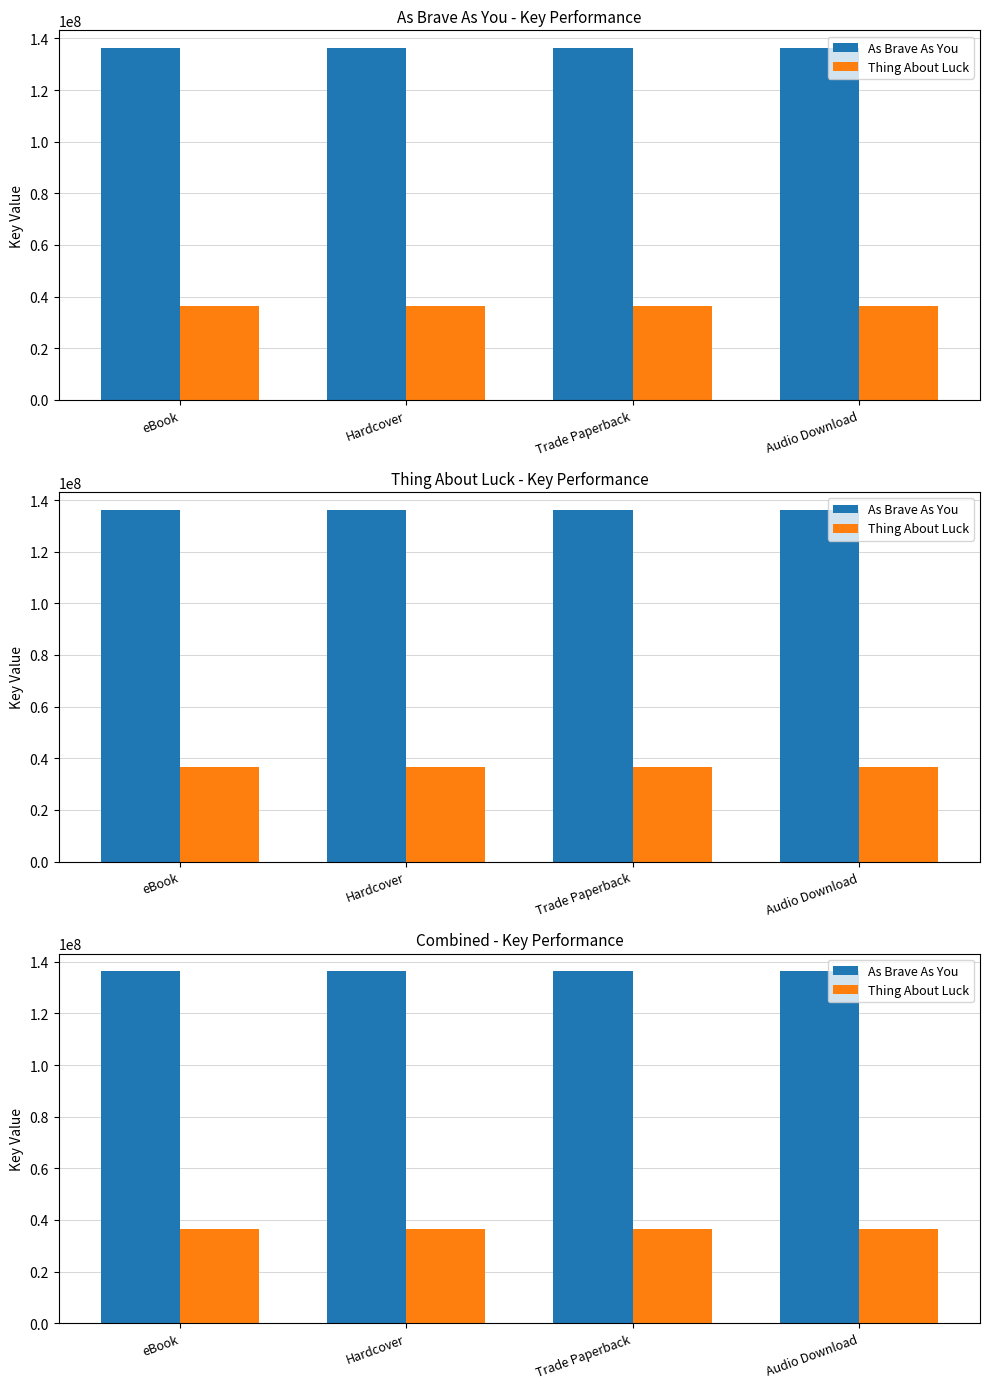

Are the bars horizontal?

No